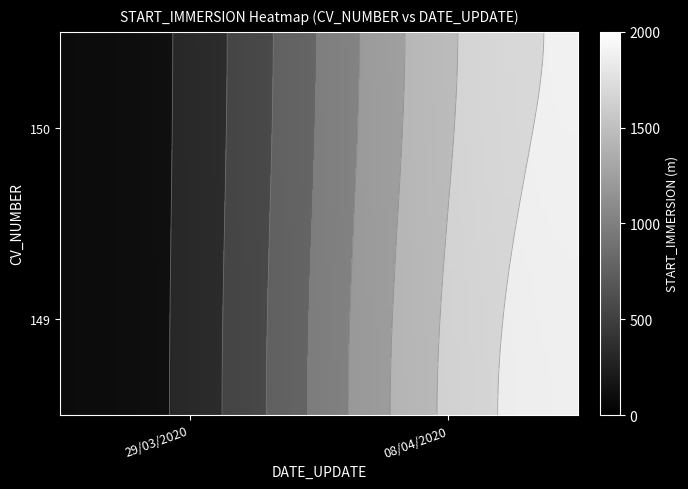

Which label corresponds to the largest value in the chart?

08/04/2020